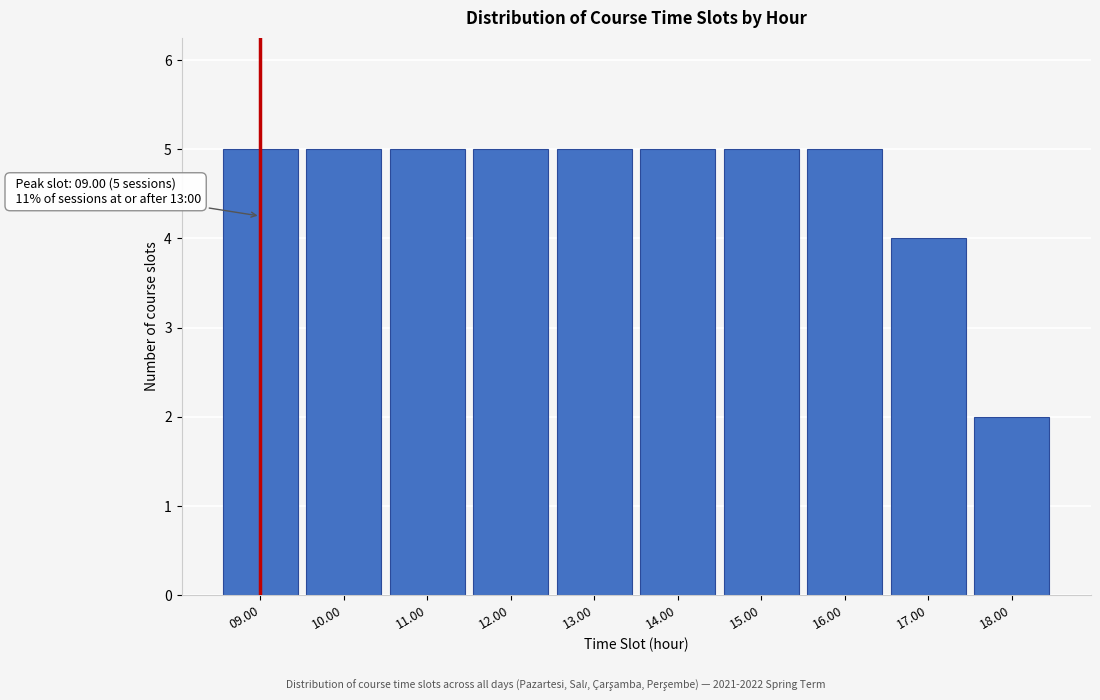

Reading left to right, list all the values displayed in this chart.

5	5	5	5	5	5	5	5	4	2